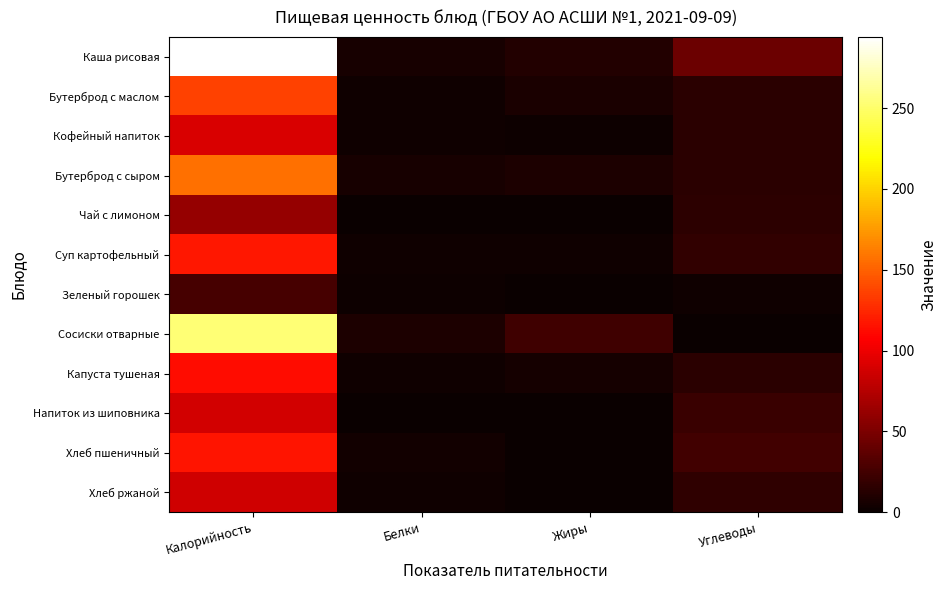

Reading left to right, what are all the values shown in this chart?

Каша рисовая: Калорийность=294.0	Белки=6.0	Жиры=10.8	Углеводы=43.0
Бутерброд с маслом: Калорийность=136.0	Белки=2.4	Жиры=7.5	Углеводы=14.9
Кофейный напиток: Калорийность=90.9	Белки=2.9	Жиры=1.9	Углеводы=14.4
Бутерброд с сыром: Калорийность=157.0	Белки=5.8	Жиры=8.3	Углеводы=14.8
Чай с лимоном: Калорийность=62.0	Белки=0.1	Жиры=0.0	Углеводы=15.2
Суп картофельный: Калорийность=118.2	Белки=2.7	Жиры=2.8	Углеводы=17.5
Зеленый горошек: Калорийность=26.5	Белки=1.6	Жиры=0.1	Углеводы=3.2
Сосиски отварные: Калорийность=253.4	Белки=8.6	Жиры=24.0	Углеводы=0.4
Капуста тушеная: Калорийность=112.7	Белки=3.1	Жиры=4.9	Углеводы=14.1
Напиток из шиповника: Калорийность=88.2	Белки=0.7	Жиры=0.3	Углеводы=20.8
Хлеб пшеничный: Калорийность=116.9	Белки=4.0	Жиры=0.5	Углеводы=24.1
Хлеб ржаной: Калорийность=86.9	Белки=3.3	Жиры=0.6	Углеводы=16.7